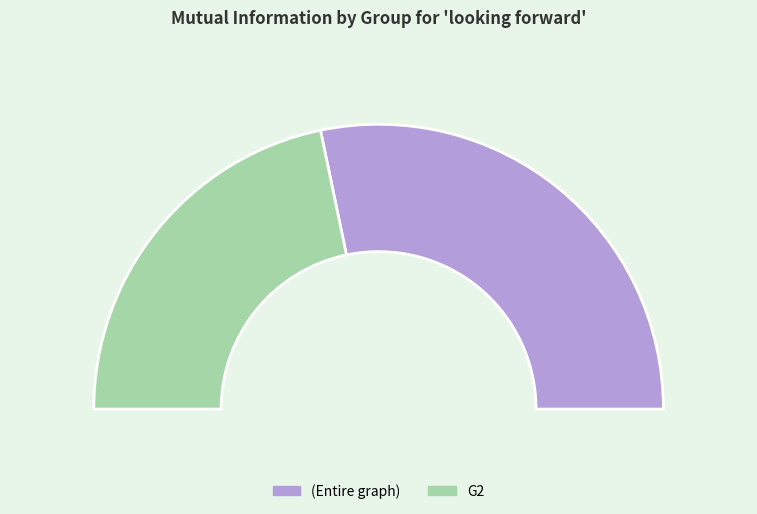

Is there a majority slice in this chart?

Yes